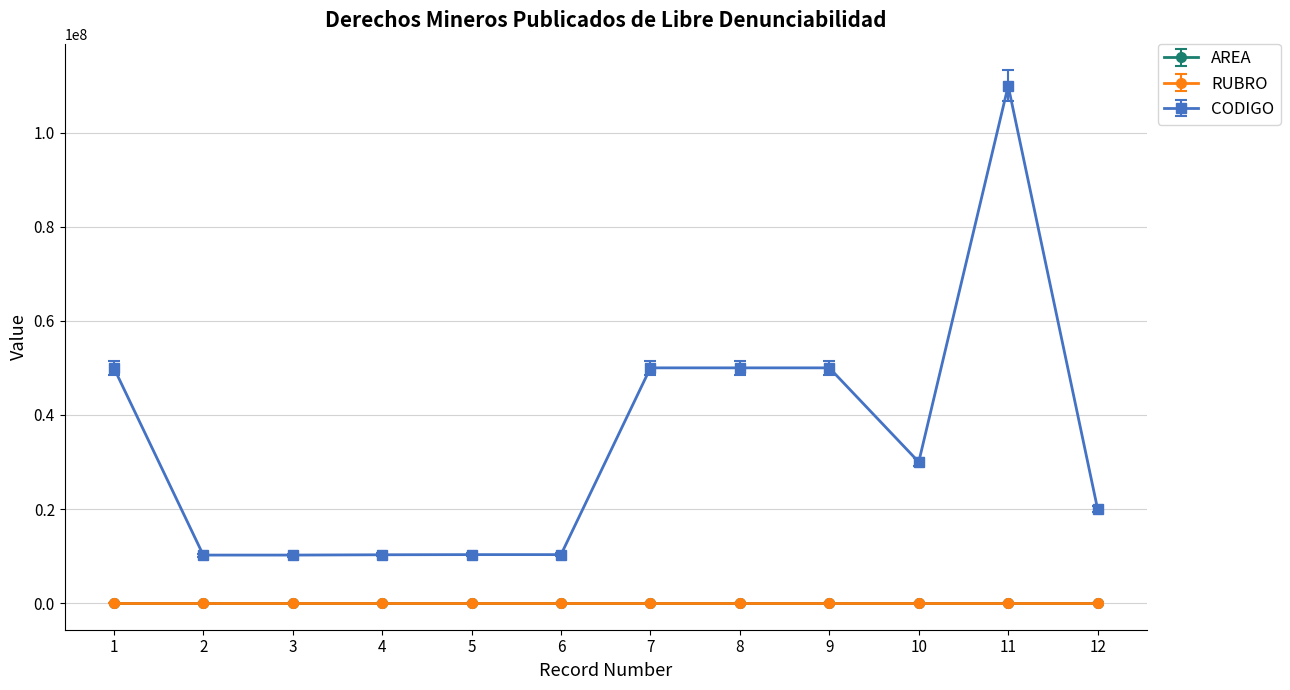

True or false: CODIGO and AREA cross at least once.

False